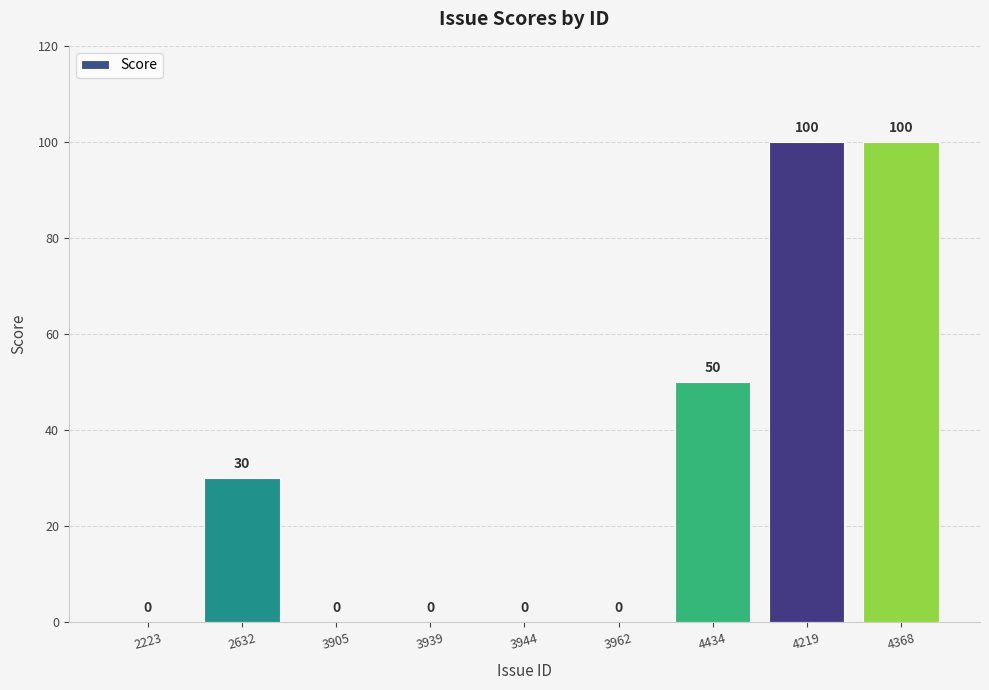

The chart shows a value of 30 at 2632. True or false?

True